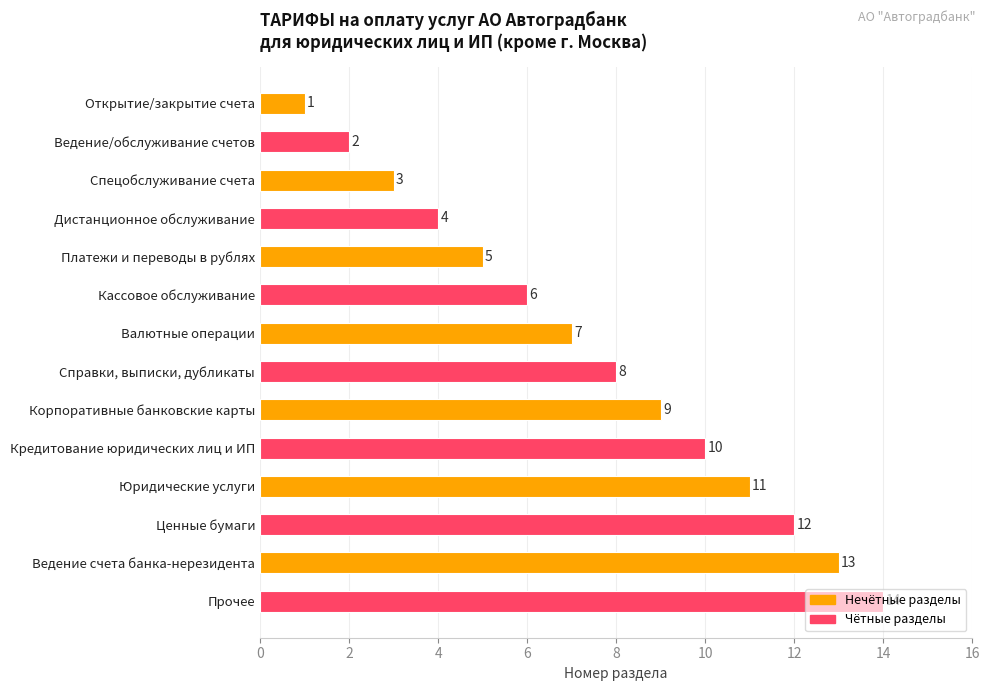

Rank the categories by value from lowest to highest.

Открытие/закрытие счета, Ведение/обслуживание счетов, Спецобслуживание счета, Дистанционное обслуживание, Платежи и переводы в рублях, Кассовое обслуживание, Валютные операции, Справки, выписки, дубликаты, Корпоративные банковские карты, Кредитование юридических лиц и ИП, Юридические услуги, Ценные бумаги, Ведение счета банка-нерезидента, Прочее